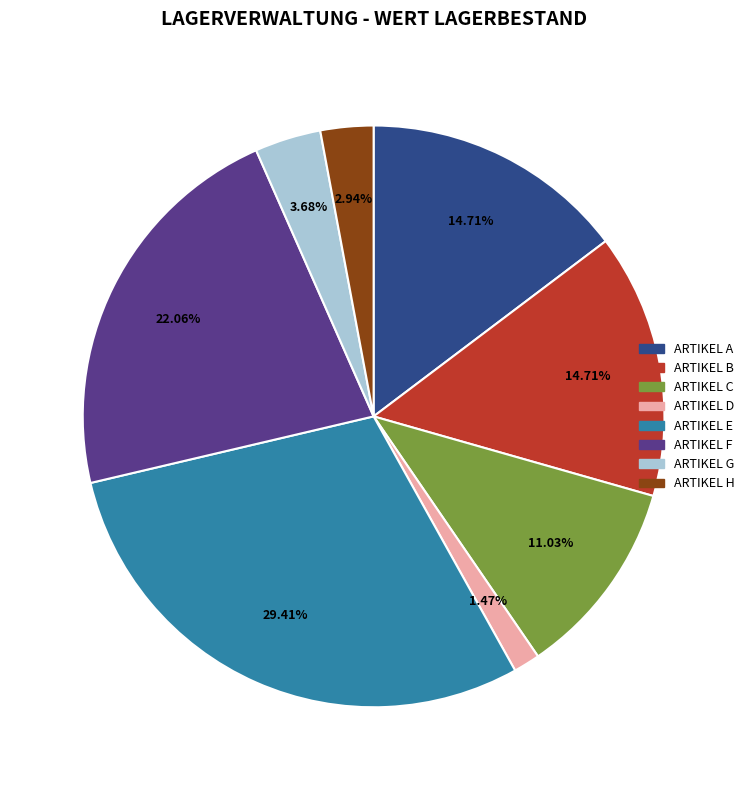

To the nearest percent, what portion does ARTIKEL A represent?

15%